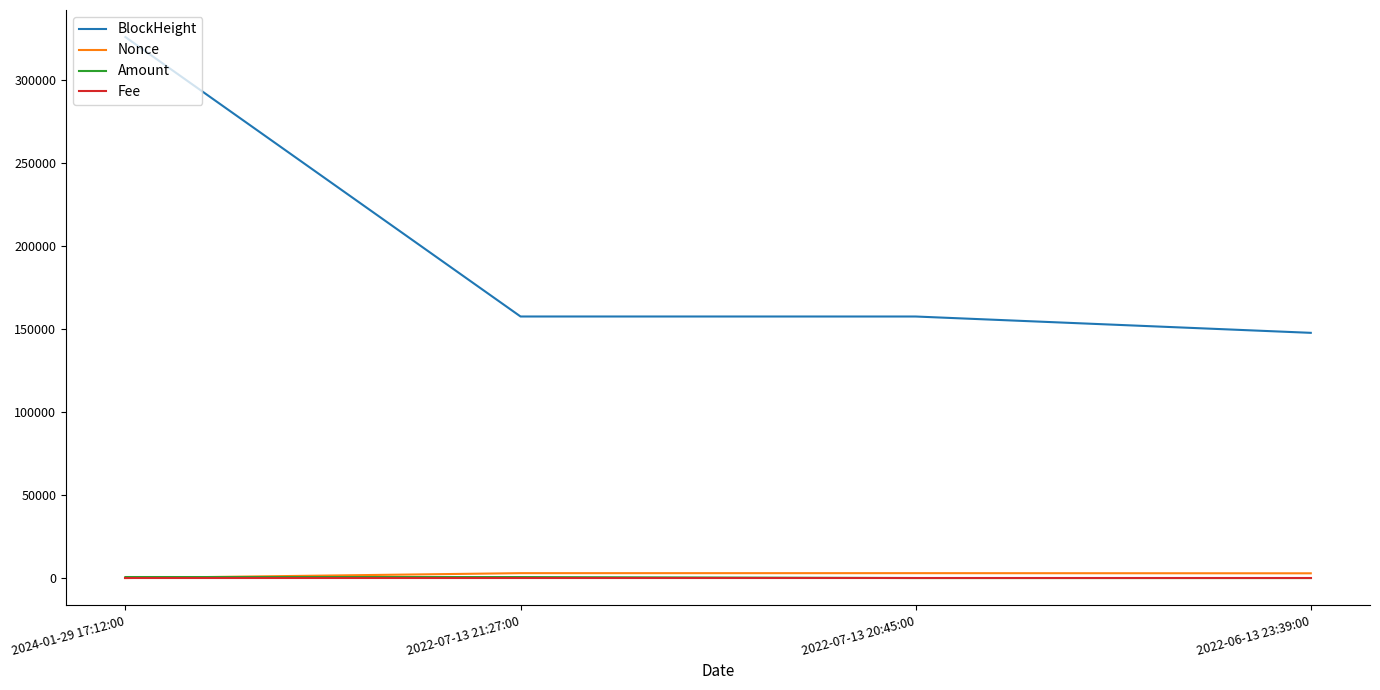

The value of BlockHeight at 2022-07-13 21:27:00 is 157527.0. True or false?

True